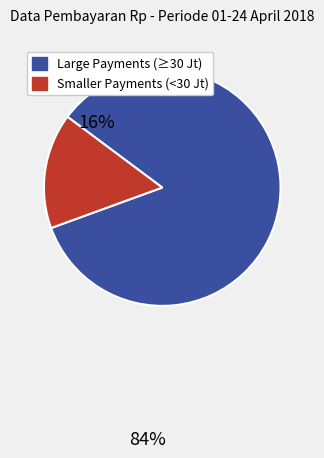

Does any single category account for the majority?

Yes